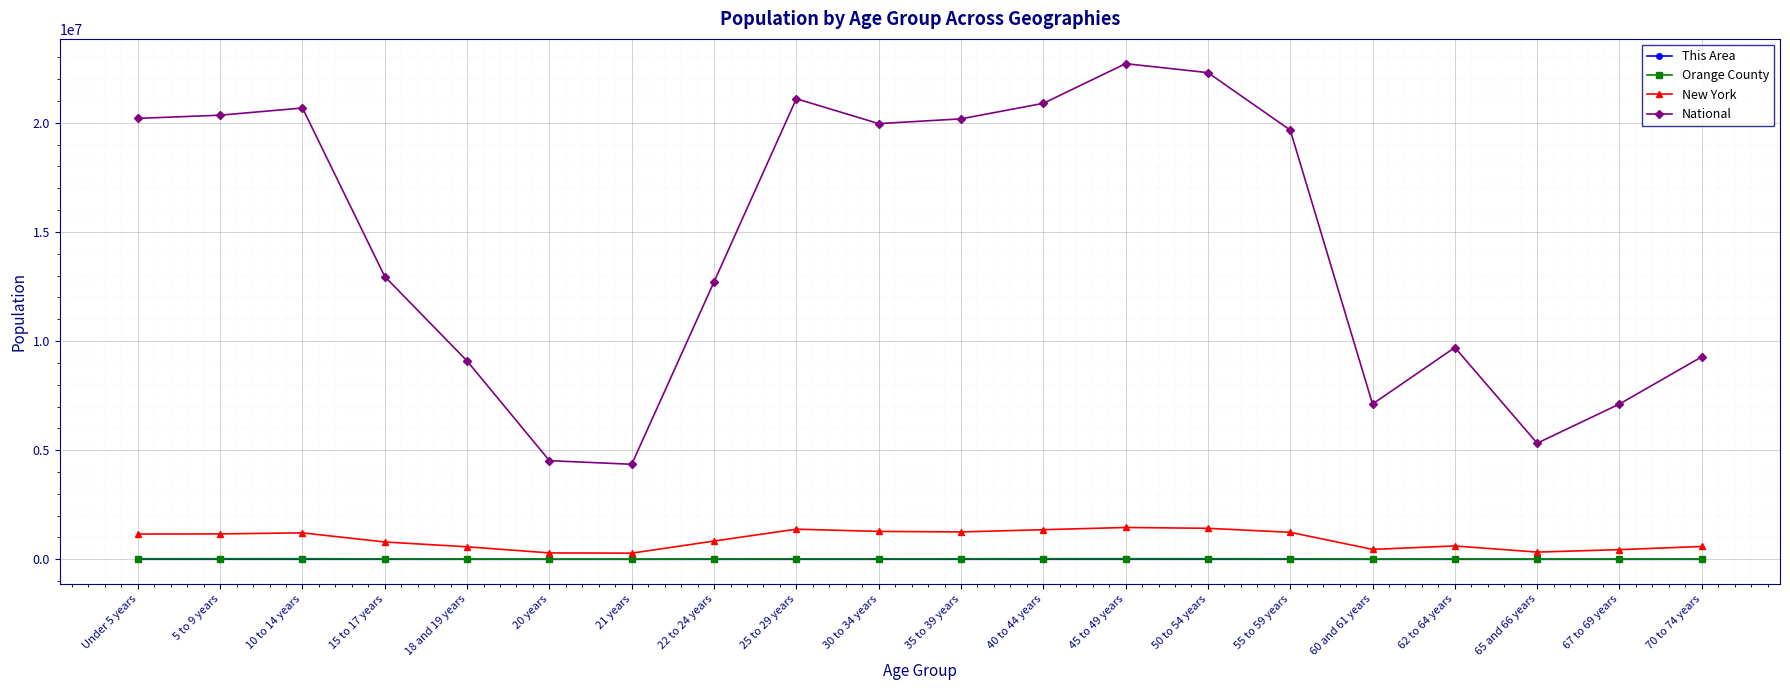

What is the maximum value shown in the chart?

22708591